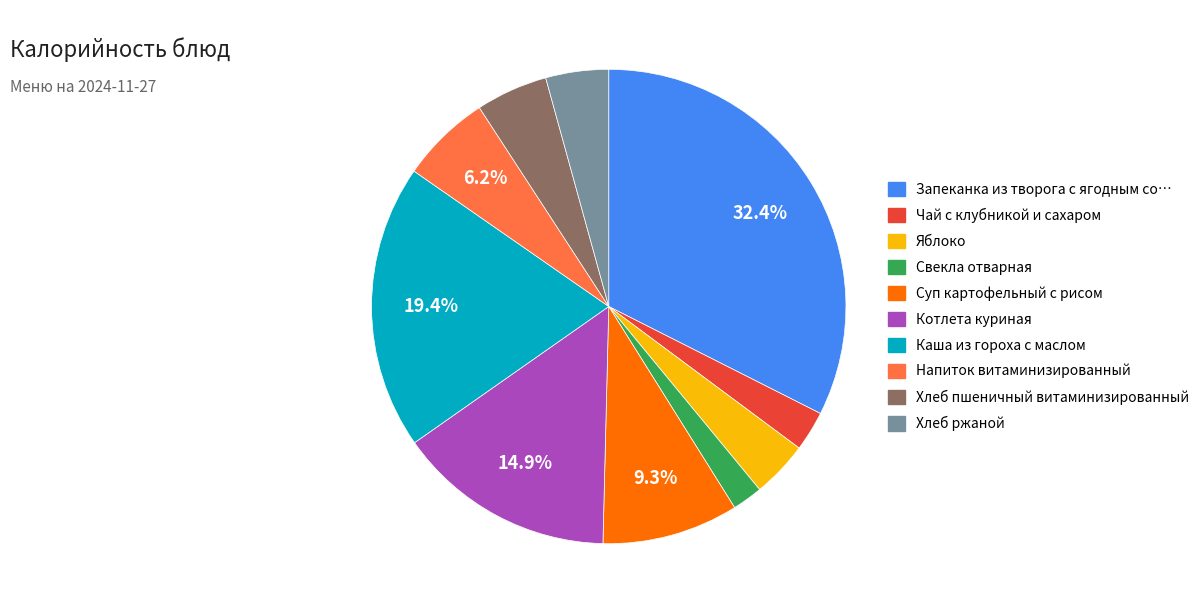

Is there a majority slice in this chart?

No